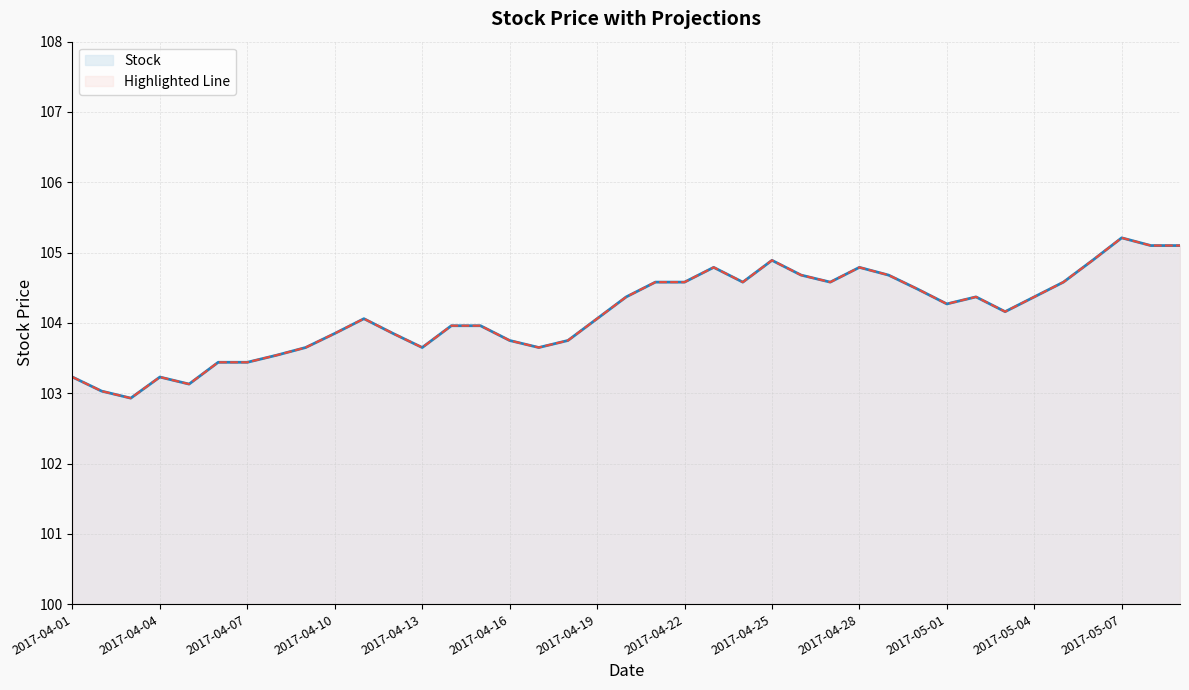

Reading left to right, transcribe all the data shown in this chart.

Stock: 2017-04-01=103.2	2017-04-02=103.0	2017-04-03=102.9	2017-04-04=103.2	2017-04-05=103.1	2017-04-06=103.4	2017-04-07=103.4	2017-04-08=103.5	2017-04-09=103.7	2017-04-10=103.8	2017-04-11=104.1	2017-04-12=103.8	2017-04-13=103.7	2017-04-14=104.0	2017-04-15=104.0	2017-04-16=103.8	2017-04-17=103.7	2017-04-18=103.8	2017-04-19=104.1	2017-04-20=104.4	2017-04-21=104.6	2017-04-22=104.6	2017-04-23=104.8	2017-04-24=104.6	2017-04-25=104.9	2017-04-26=104.7	2017-04-27=104.6	2017-04-28=104.8	2017-04-29=104.7	2017-04-30=104.5	2017-05-01=104.3	2017-05-02=104.4	2017-05-03=104.2	2017-05-04=104.4	2017-05-05=104.6	2017-05-06=104.9	2017-05-07=105.2	2017-05-08=105.1	2017-05-09=105.1
Highlighted Line: 2017-04-01=103.2	2017-04-02=103.0	2017-04-03=102.9	2017-04-04=103.2	2017-04-05=103.1	2017-04-06=103.4	2017-04-07=103.4	2017-04-08=103.5	2017-04-09=103.7	2017-04-10=103.8	2017-04-11=104.1	2017-04-12=103.8	2017-04-13=103.7	2017-04-14=104.0	2017-04-15=104.0	2017-04-16=103.8	2017-04-17=103.7	2017-04-18=103.8	2017-04-19=104.1	2017-04-20=104.4	2017-04-21=104.6	2017-04-22=104.6	2017-04-23=104.8	2017-04-24=104.6	2017-04-25=104.9	2017-04-26=104.7	2017-04-27=104.6	2017-04-28=104.8	2017-04-29=104.7	2017-04-30=104.5	2017-05-01=104.3	2017-05-02=104.4	2017-05-03=104.2	2017-05-04=104.4	2017-05-05=104.6	2017-05-06=104.9	2017-05-07=105.2	2017-05-08=105.1	2017-05-09=105.1